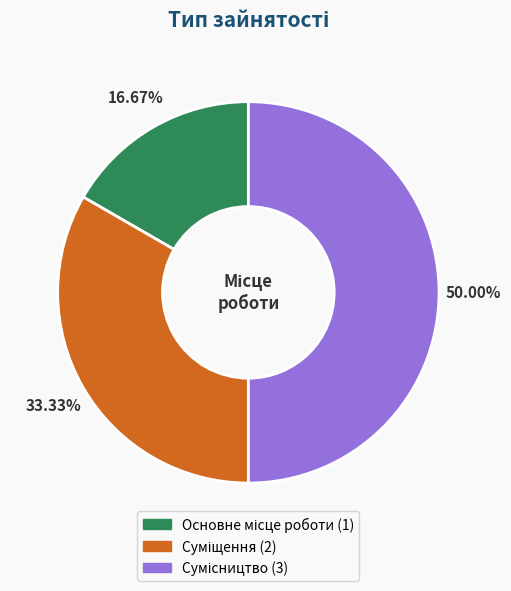

What is the ratio of the value at Основне місце роботи to the value at Сумісництво?

0.3